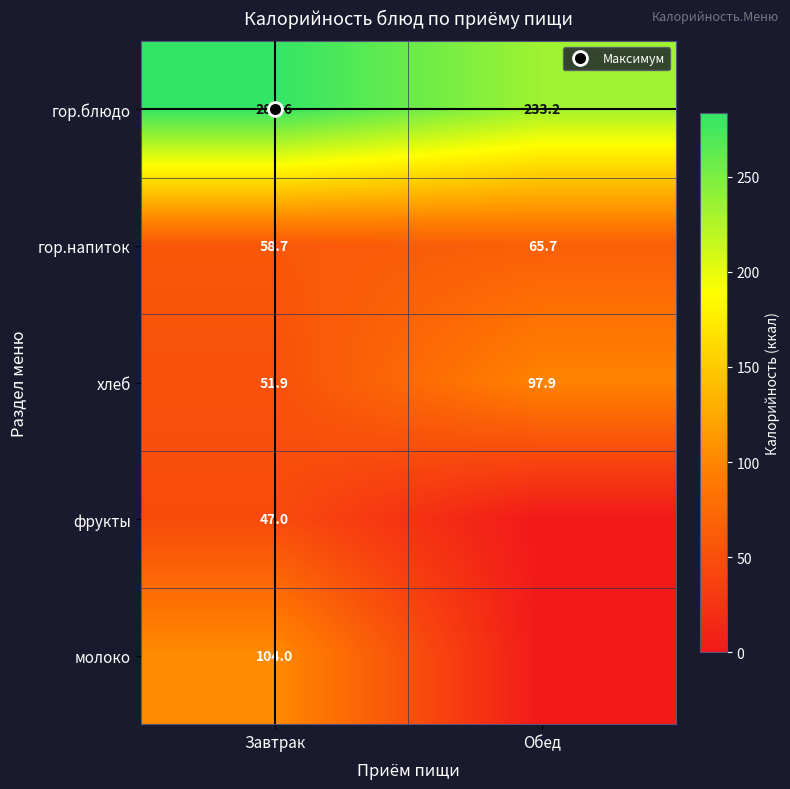

What is the spread (max minus min) of values at Обед?

233.2